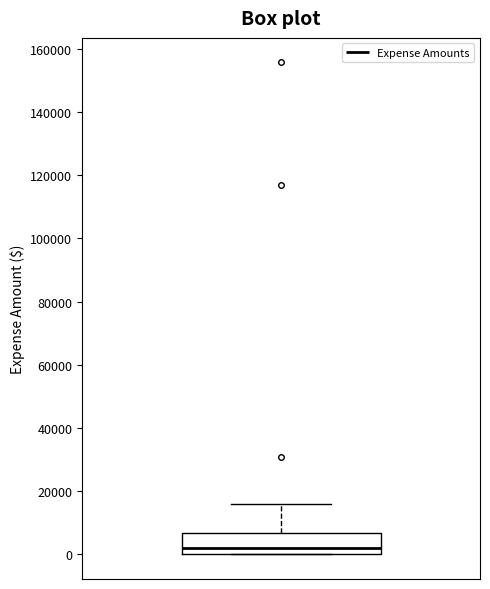

Transcribe this box plot: give where the median line is, the range the box spans, and where the two whiskers end, as read against the y-axis. The values are not printed on the chart, so give them approximately, as read against the axis.

median 2000, box 0 to 6000, whiskers 0 to 16000